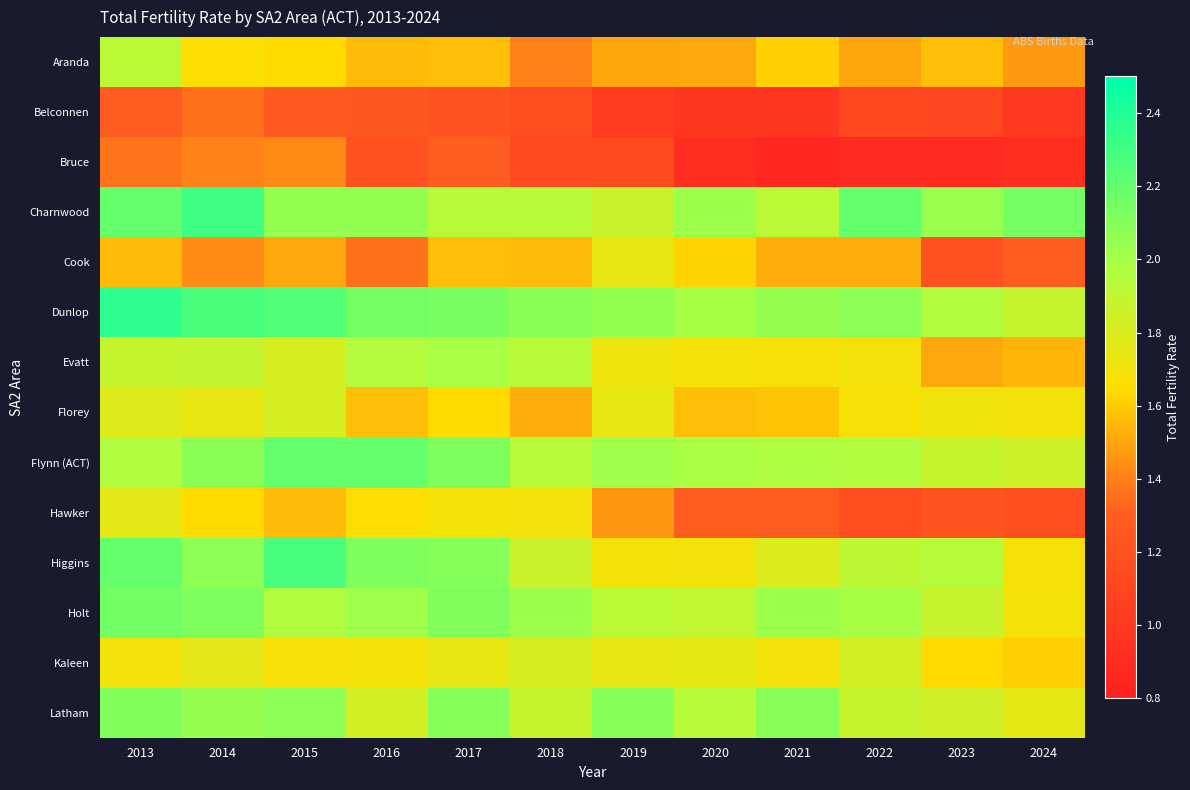

What is the maximum value shown in the chart?

2.4